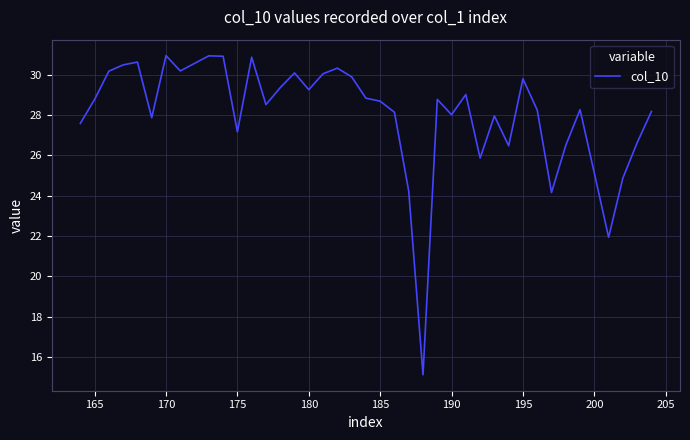

What is the smallest value displayed?

15.1